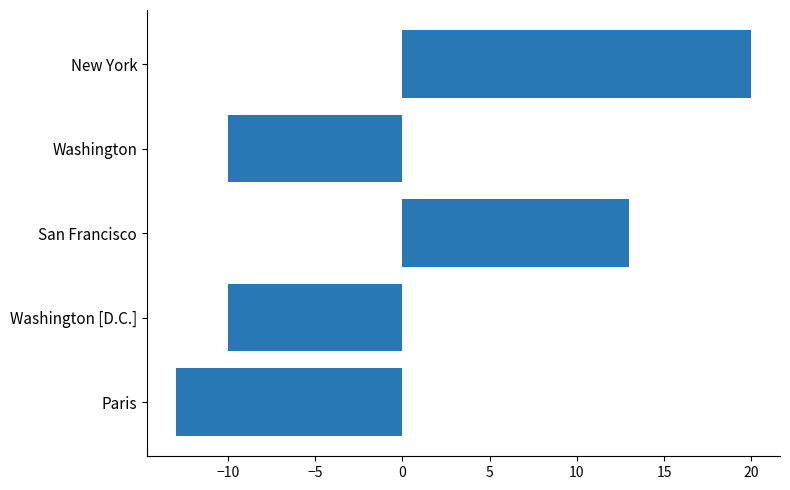

What is the change in value from San Francisco to New York?

+7